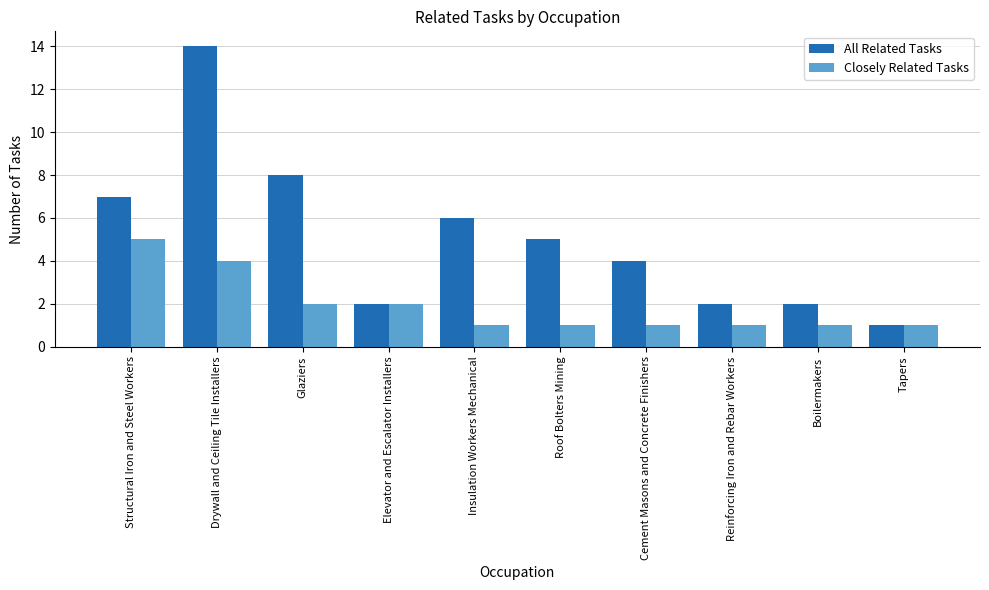

Is the value of All Related Tasks at Cement Masons and Concrete Finishers greater than the value of Closely Related Tasks at Insulation Workers Mechanical?

Yes